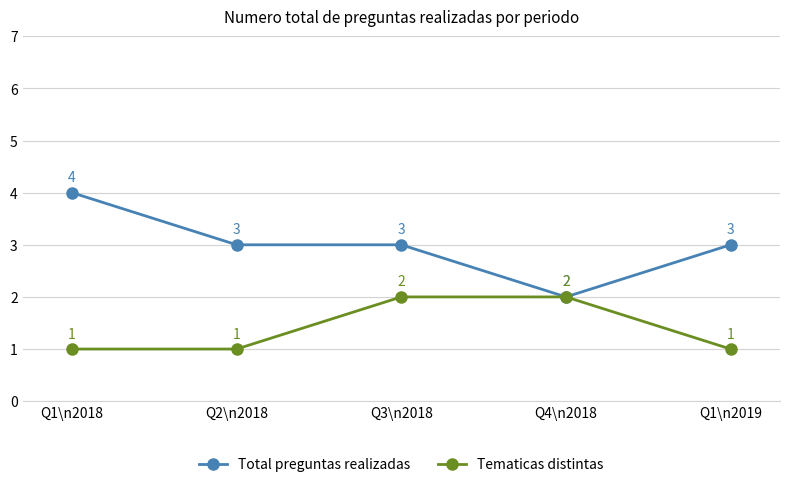

What is the average value of the Tematicas distintas series?

1